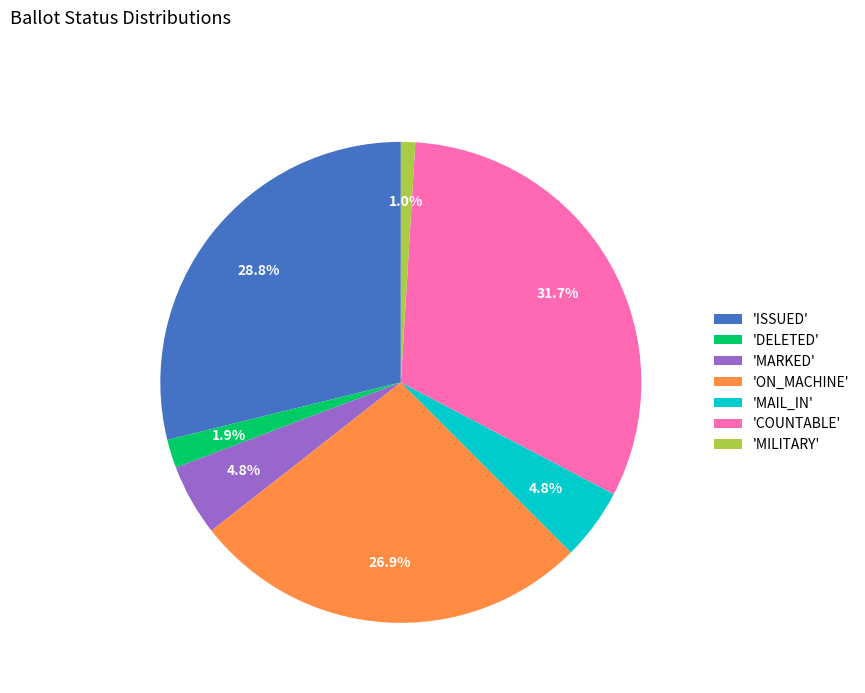

Which slice is the largest?

'COUNTABLE'